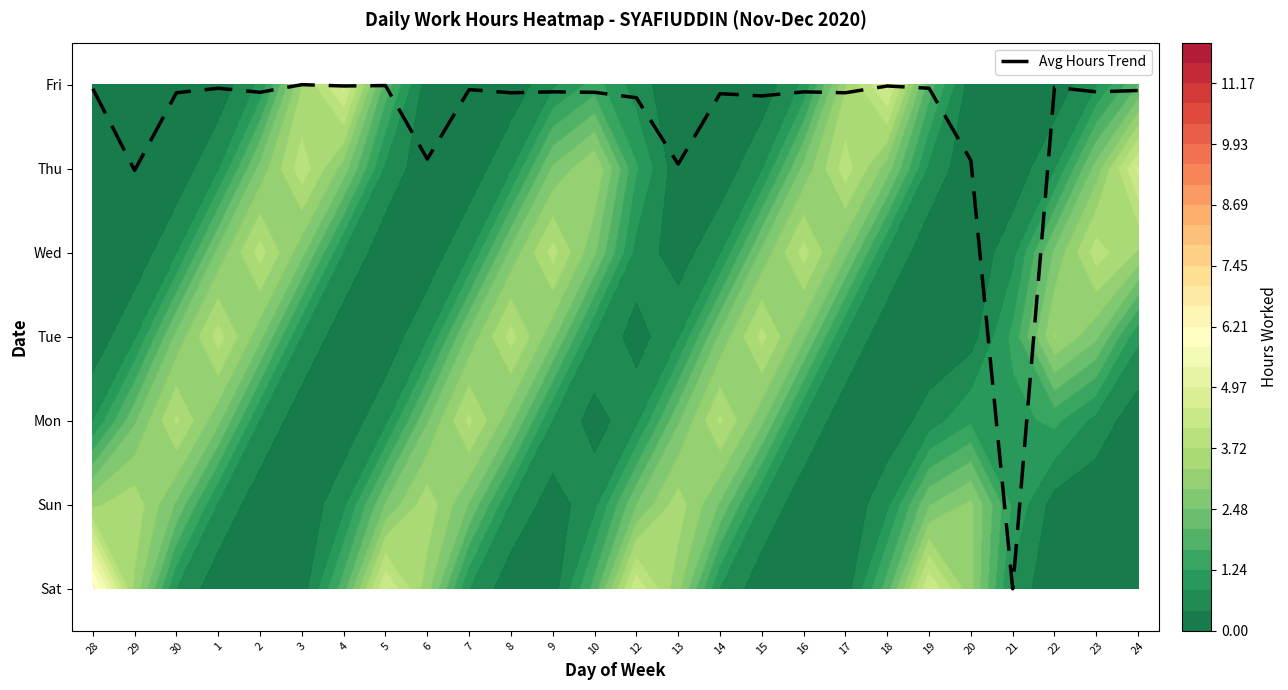

Rank the categories by value from lowest to highest.

21, 29, 13, 20, 6, 12, 15, 14, 30, 8, 17, 2, 10, 9, 16, 23, 24, 7, 28, 1, 19, 22, 4, 18, 5, 3